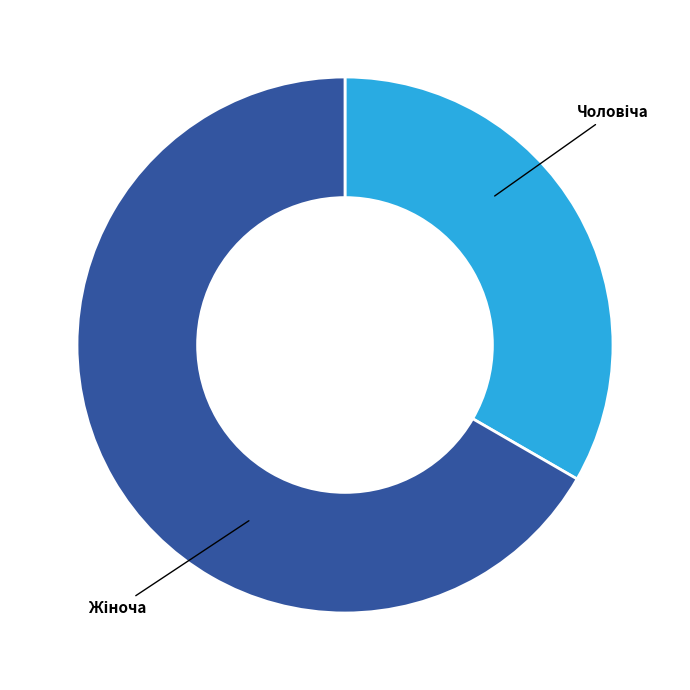

Is there any slice that represents more than half of the pie?

Yes